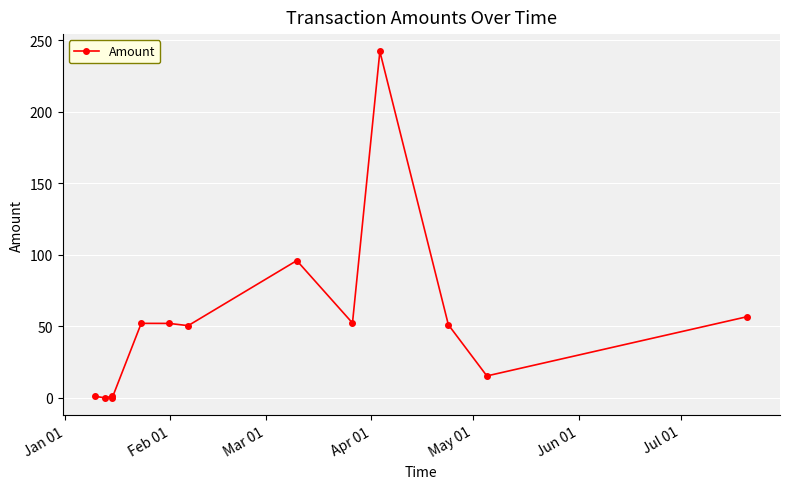

What is the greatest value displayed?

242.1